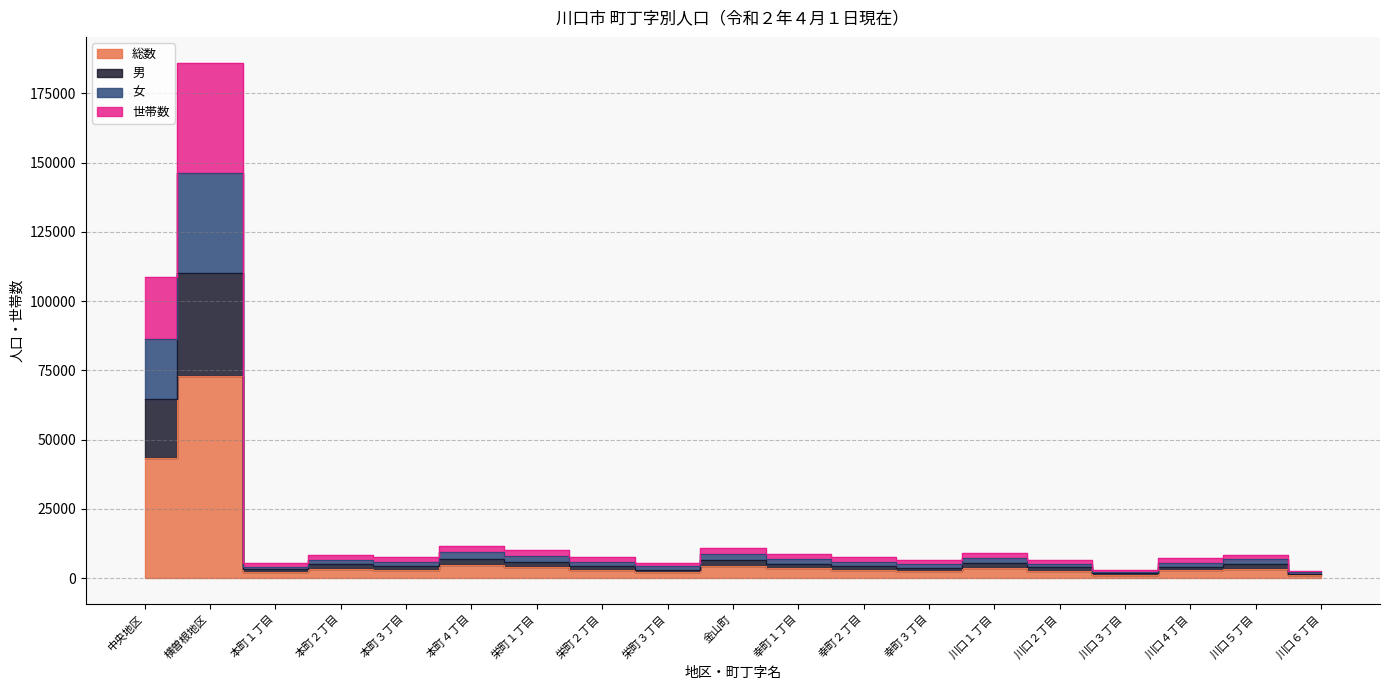

At which label does 男 reach its minimum?

川口６丁目